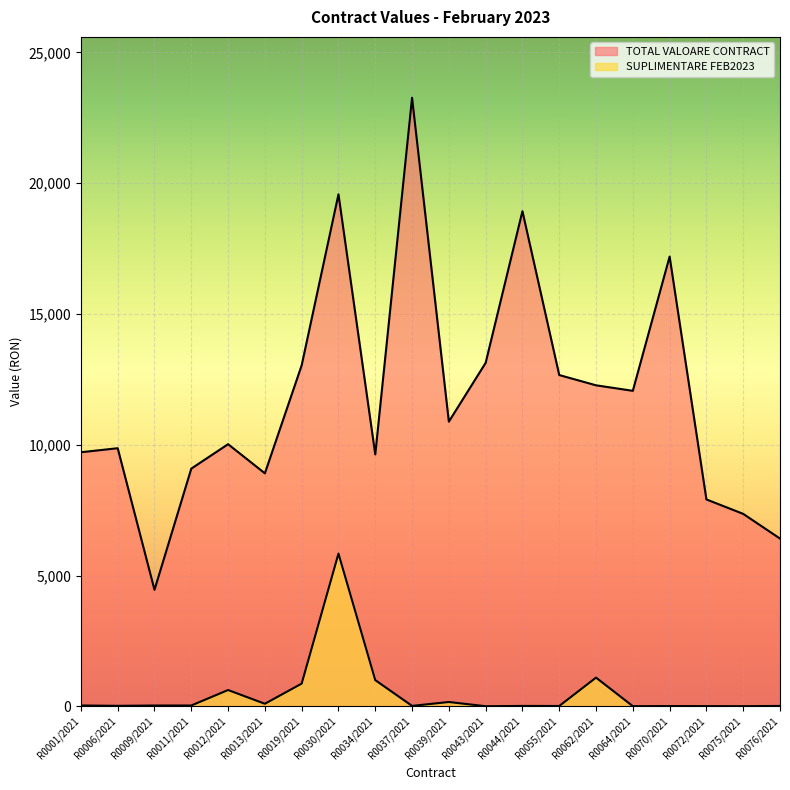

True or false: SUPLIMENTARE FEB2023 has more than 2 points higher than both neighbors.

True